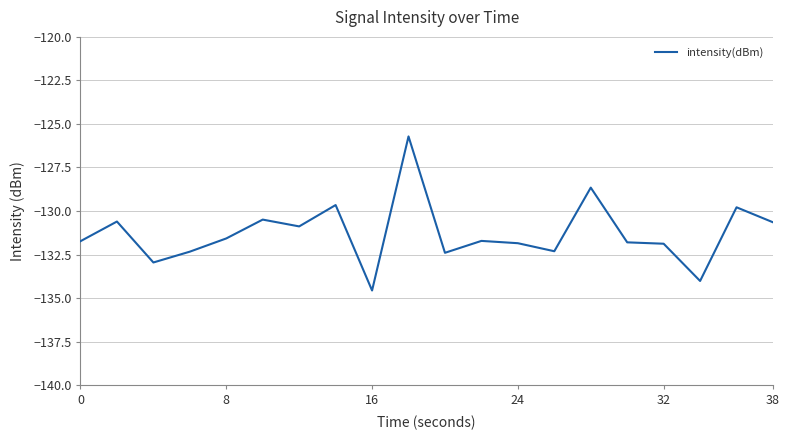

What is the difference between the maximum and minimum values?

8.8